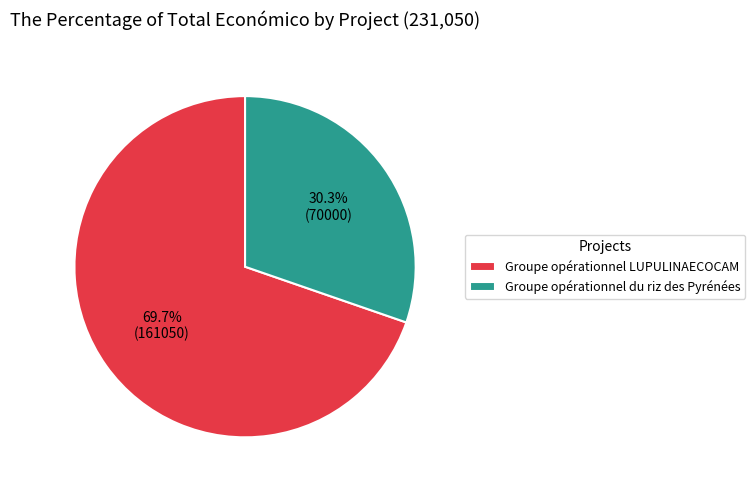

What percentage is the Groupe opérationnel LUPULINAECOCAM slice, to the nearest percent?

70%